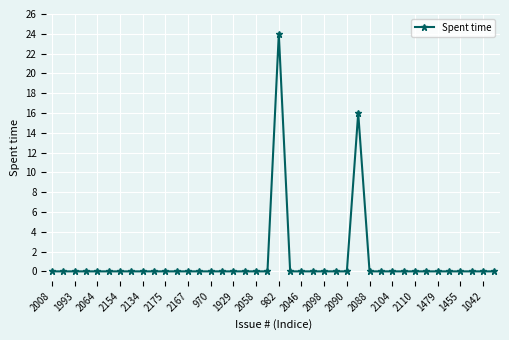

What is the maximum value shown in the chart?

24